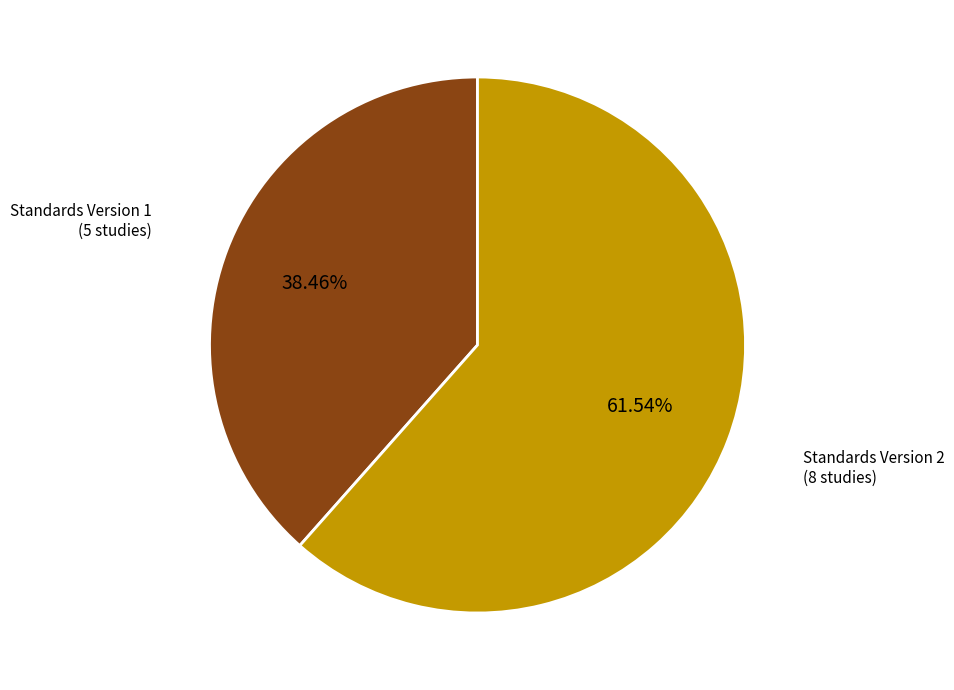

To the nearest percent, what is the difference between the largest and smallest slice percentages?

23%